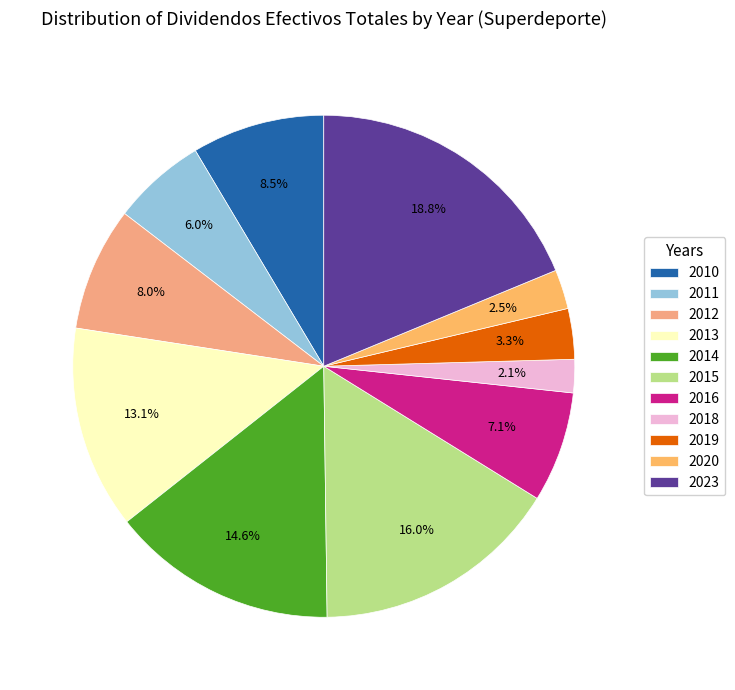

How many slices are in this pie chart?

11